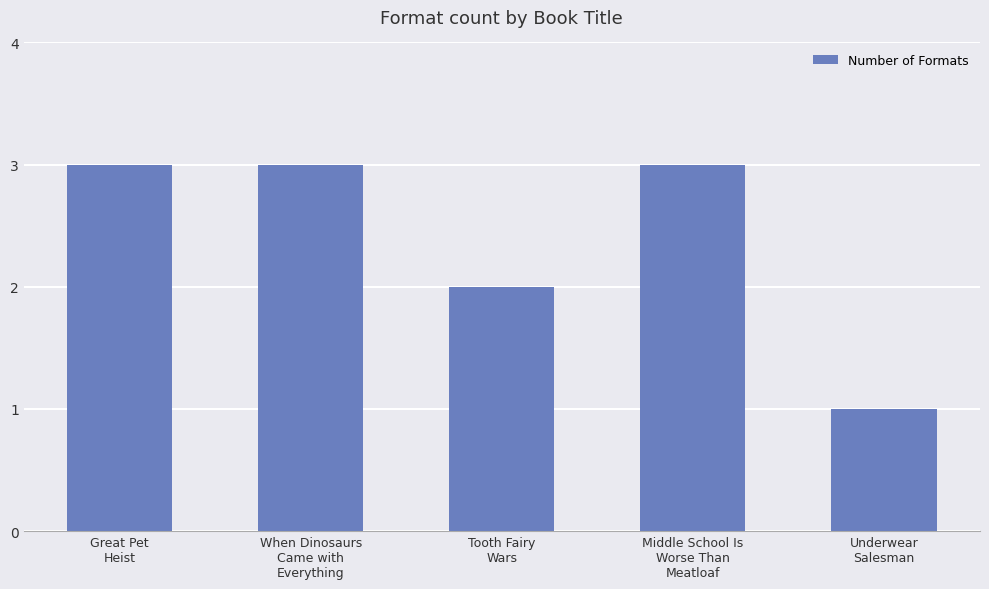

What is the sum of all values?

12